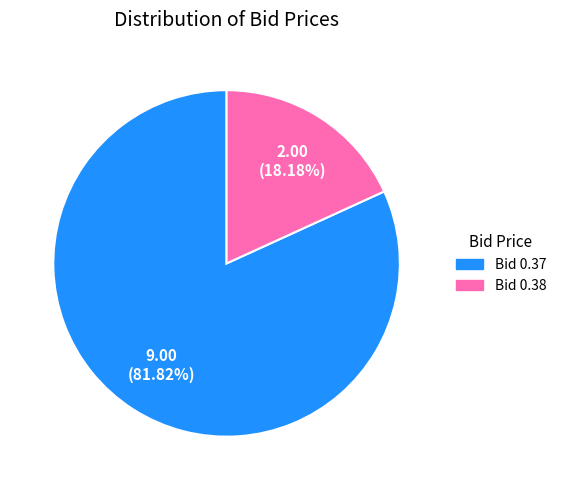

Is Bid 0.37 the majority of the pie?

Yes